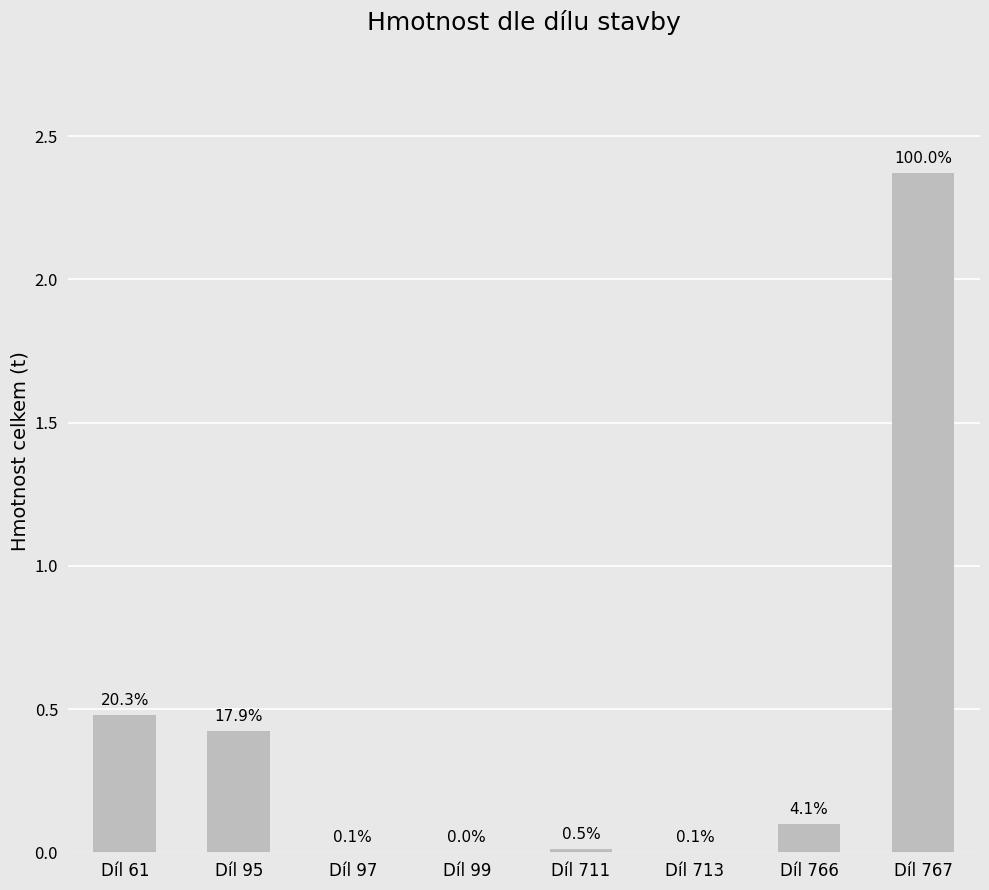

Which label corresponds to the largest value in the chart?

Díl 767